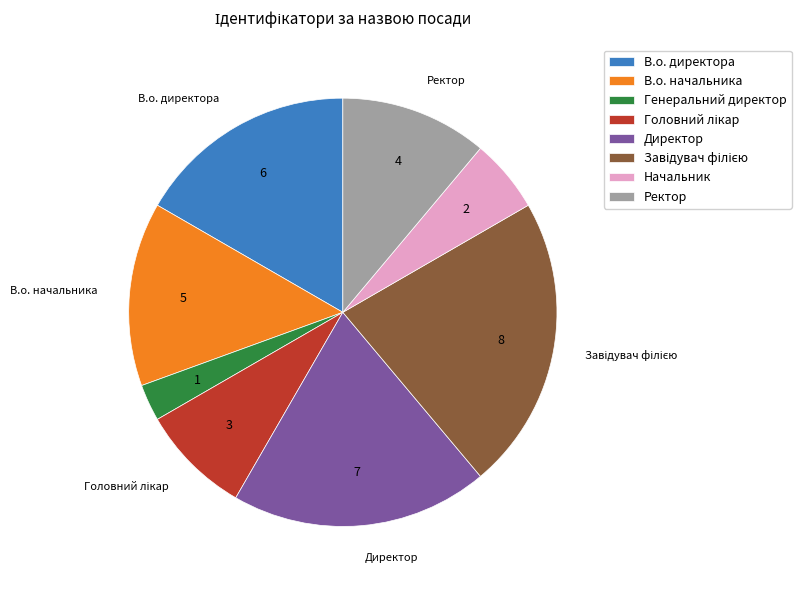

Between В.о. начальника and Директор, which is larger?

Директор